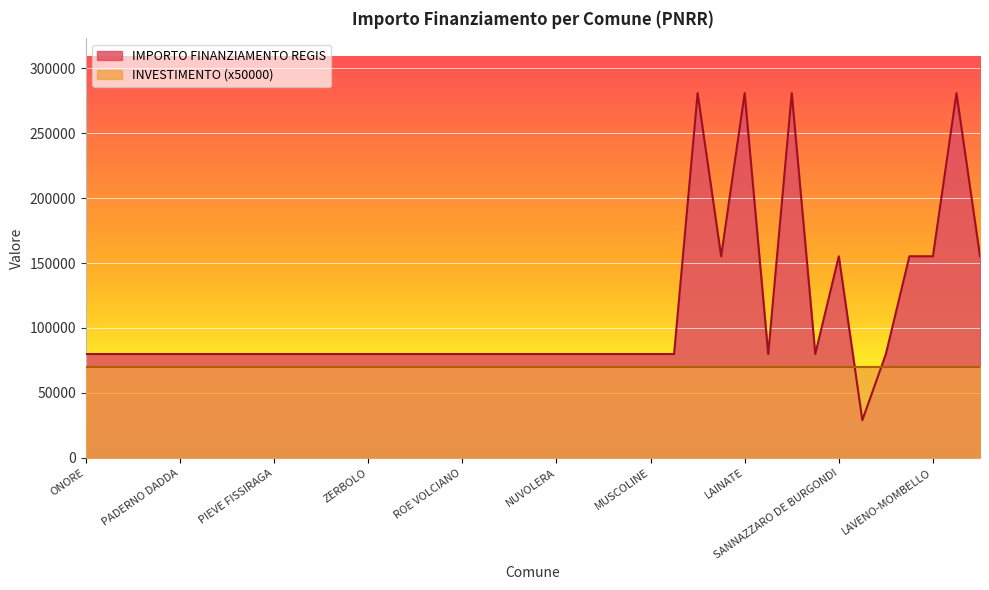

What is the smallest value displayed?

28902